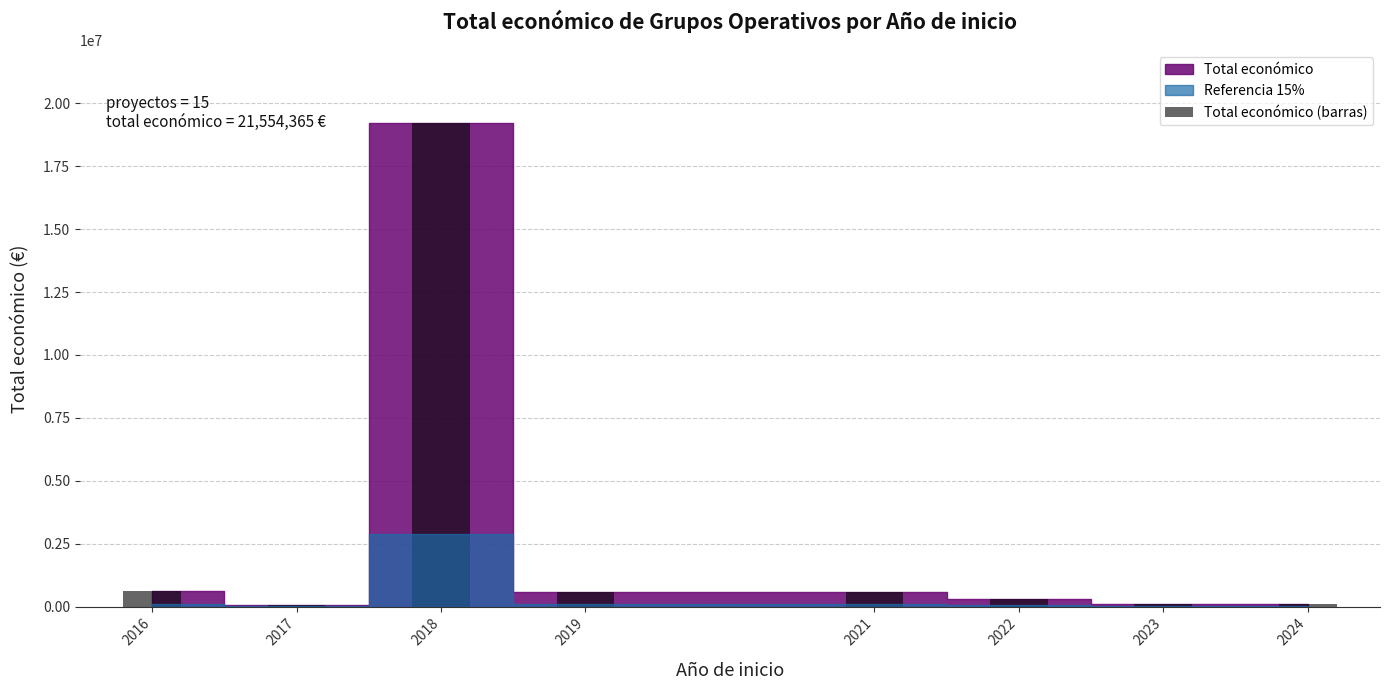

Where does the data first go above 564758?

2016